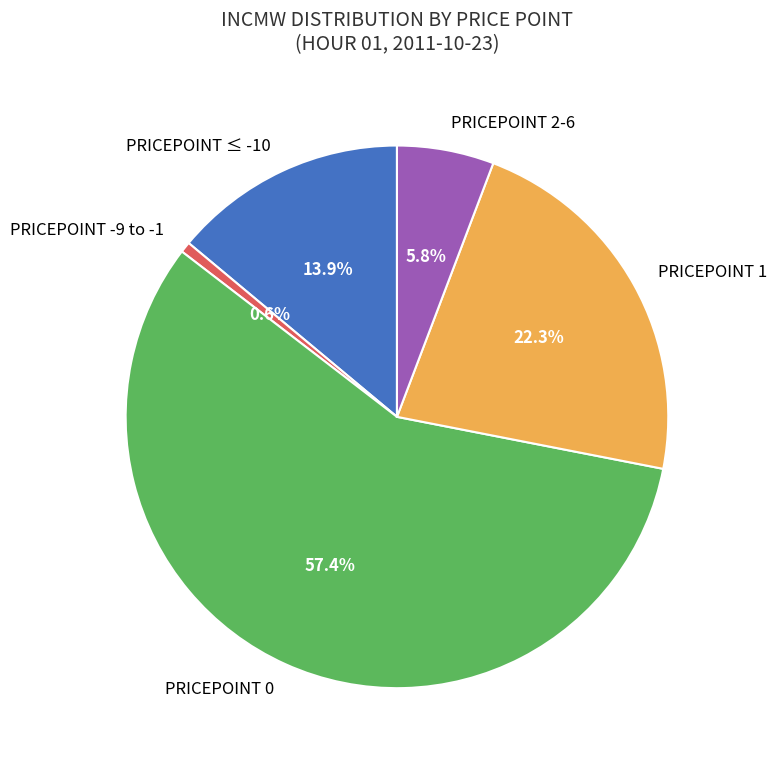

Do PRICEPOINT ≤ -10 and PRICEPOINT 2-6 together represent more than half of the pie?

No